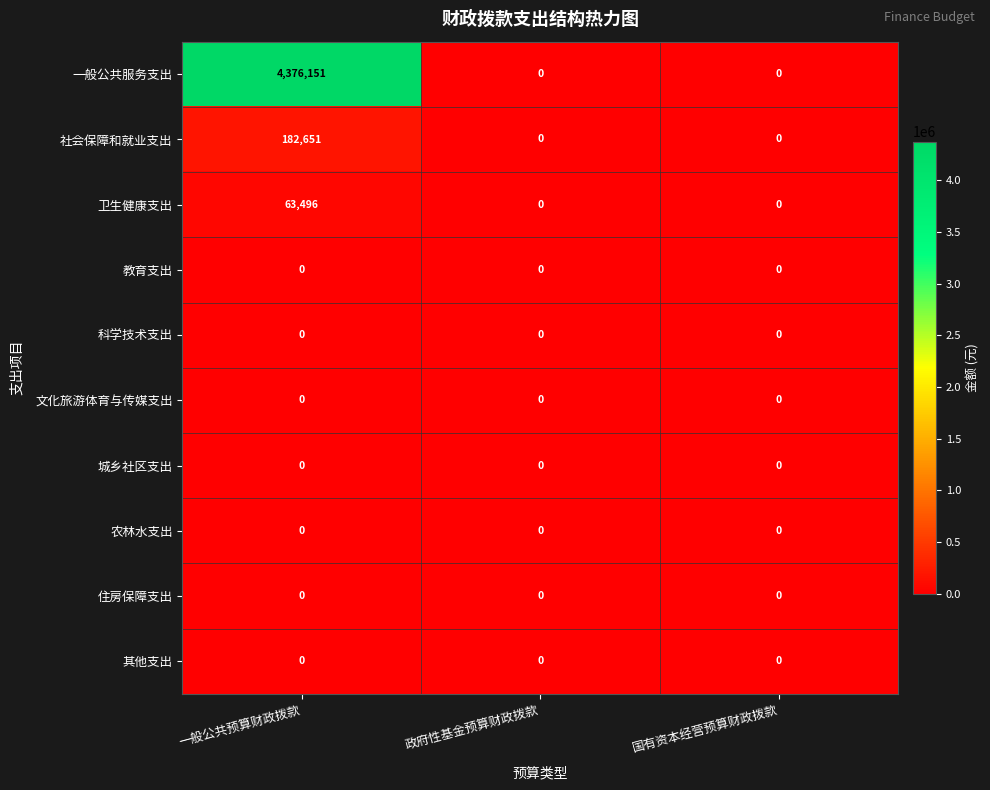

Reading left to right, extract all data points from this chart.

一般公共服务支出: 4376151	0	0
社会保障和就业支出: 182651	0	0
卫生健康支出: 63496	0	0
教育支出: 0	0	0
科学技术支出: 0	0	0
文化旅游体育与传媒支出: 0	0	0
城乡社区支出: 0	0	0
农林水支出: 0	0	0
住房保障支出: 0	0	0
其他支出: 0	0	0